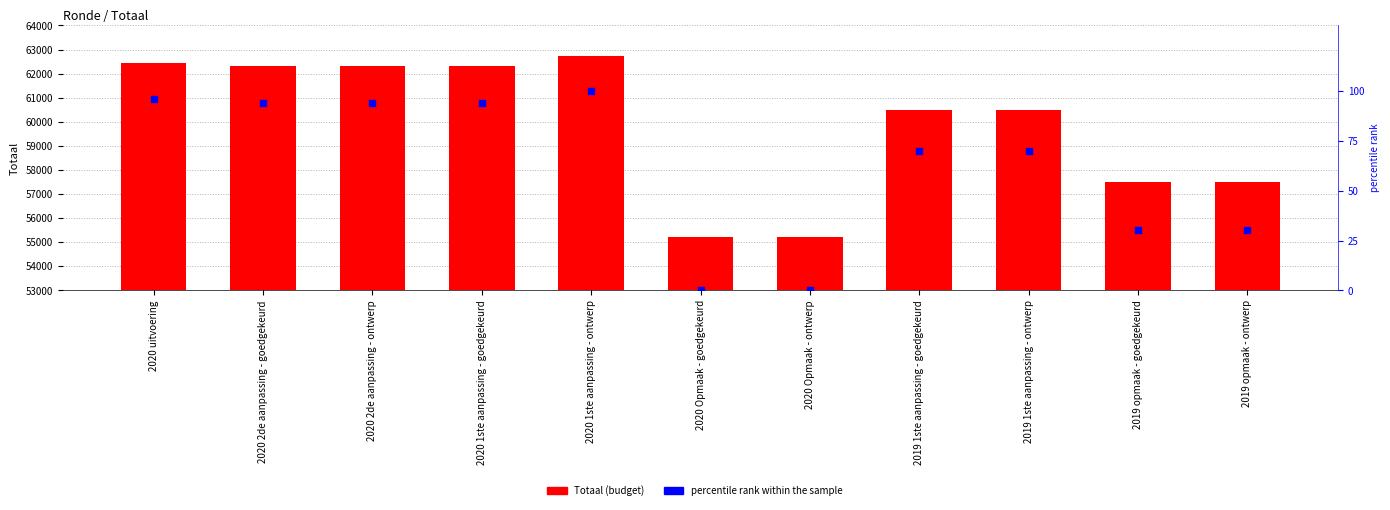

Which series has the largest total across all categories?

Totaal